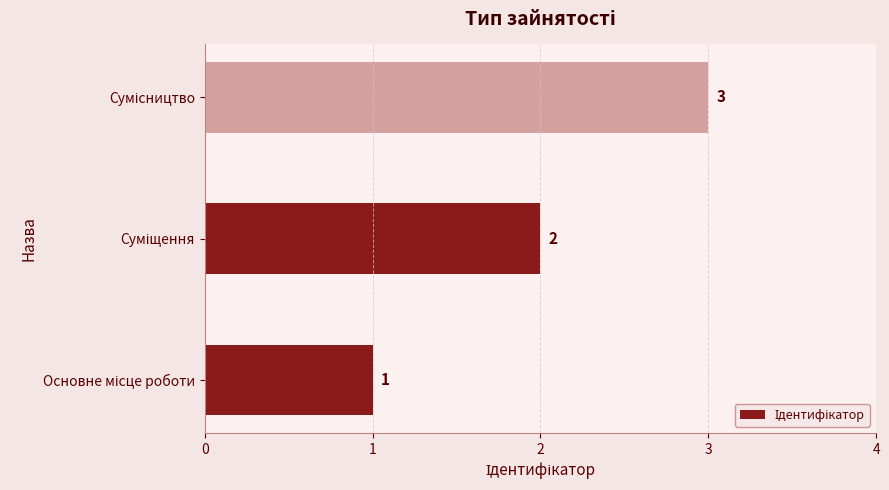

What is the sum of all values?

6